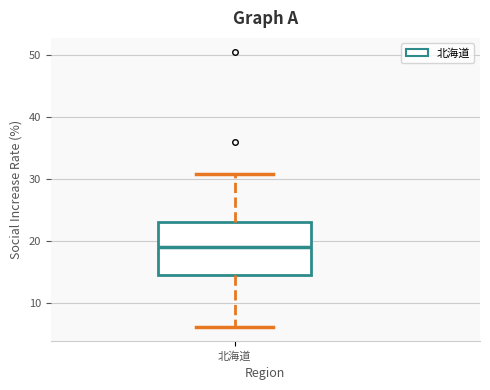

Transcribe this box plot: give where the median line is, the range the box spans, and where the two whiskers end, as read against the y-axis. The values are not printed on the chart, so give them approximately, as read against the axis.

median 19, box 14 to 23, whiskers 6 to 31